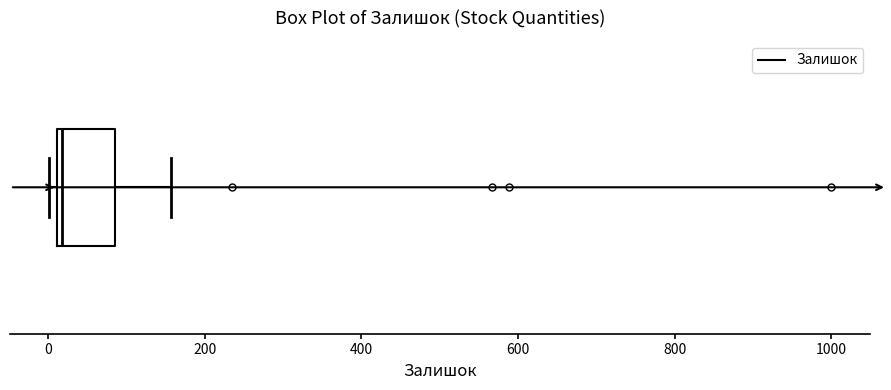

Transcribe this box plot: give where the median line is, the range the box spans, and where the two whiskers end, as read against the x-axis. The values are not printed on the chart, so give them approximately, as read against the axis.

median 20 (just right of the box's left edge), box 20 to 80, whiskers 0 to 160